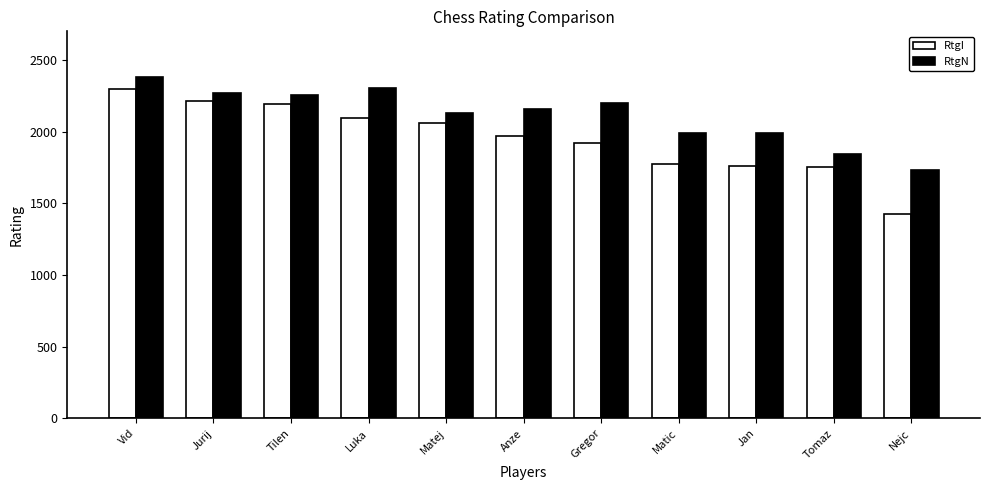

What are all the series names shown in the legend?

RtgI, RtgN